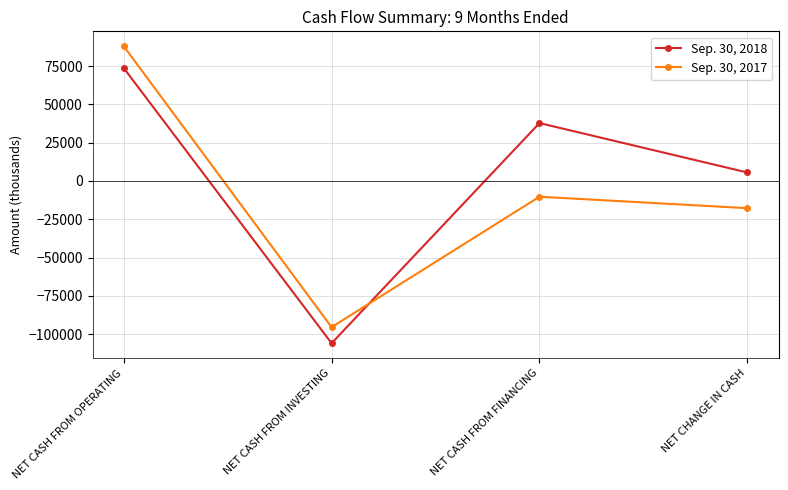

Reading right to left, transcribe all the data shown in this chart.

Sep. 30, 2018: 5528	37774	-105957	73711
Sep. 30, 2017: -17781	-10292	-95456	87967